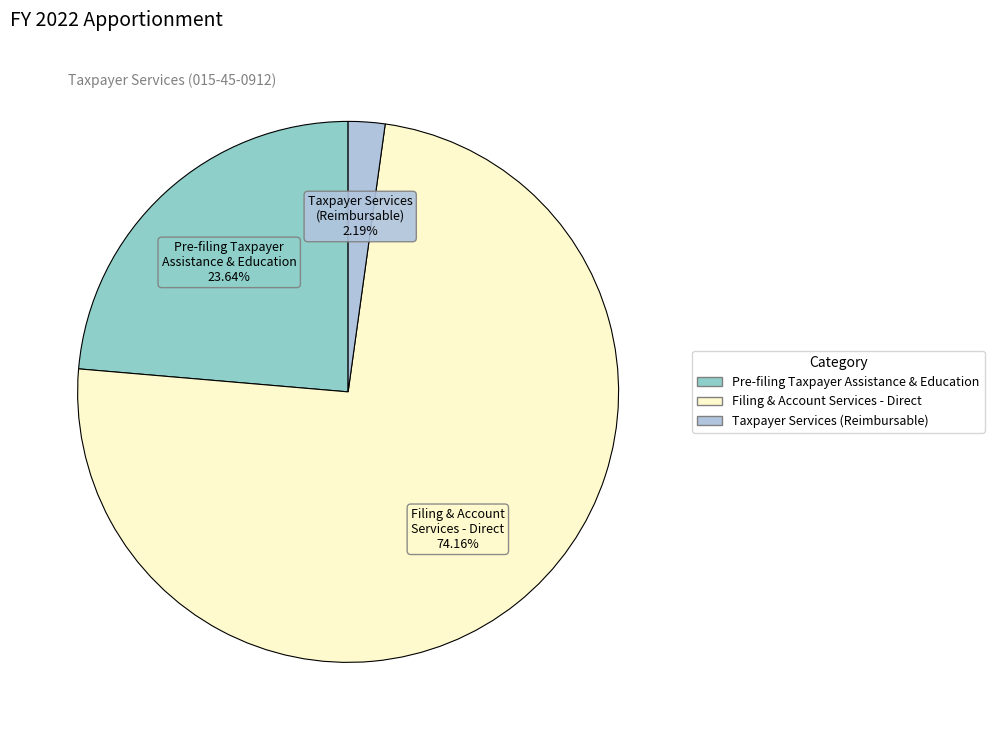

To the nearest percent, what is the difference between the Filing & Account Services - Direct and Pre-filing Taxpayer Assistance & Education slice percentages?

51%